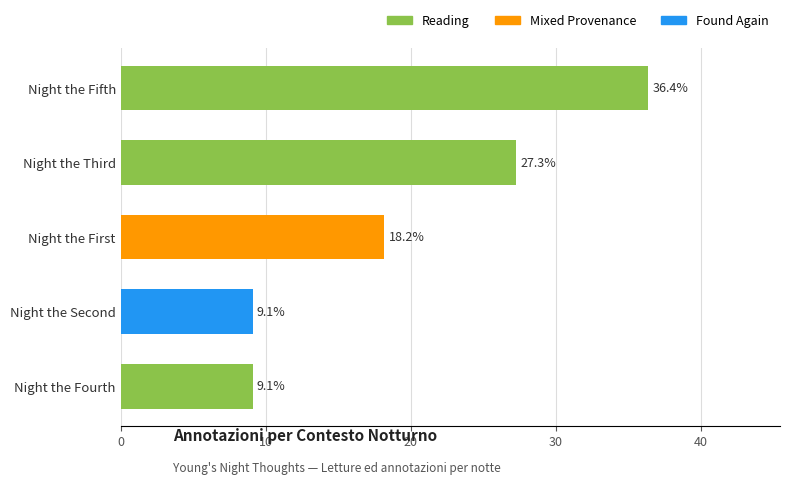

Does the chart contain any negative values?

No